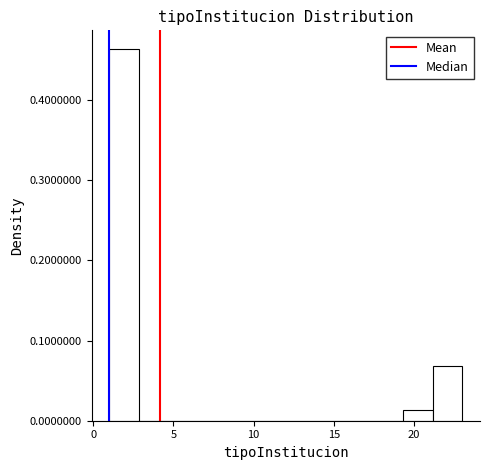

Around what value on the x-axis is the tallest bar? Give the approximate position of its centre, as read against the axis.

2.0